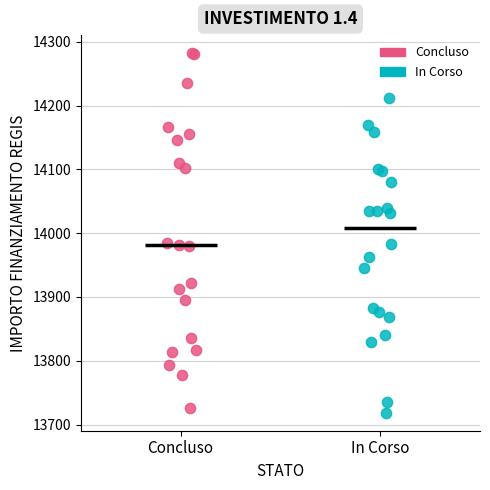

Which series contains the highest Y value?

Concluso